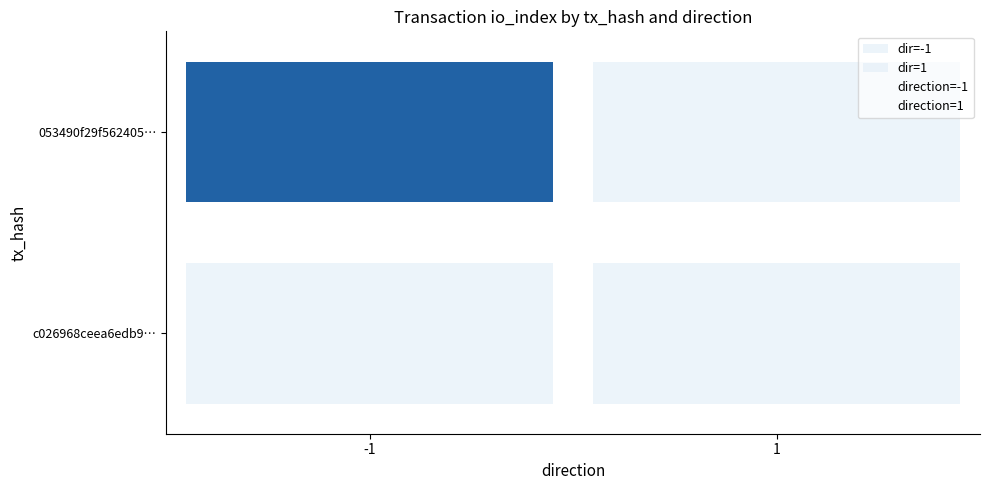

How many direction=-1 values are between 0 and 1?

2